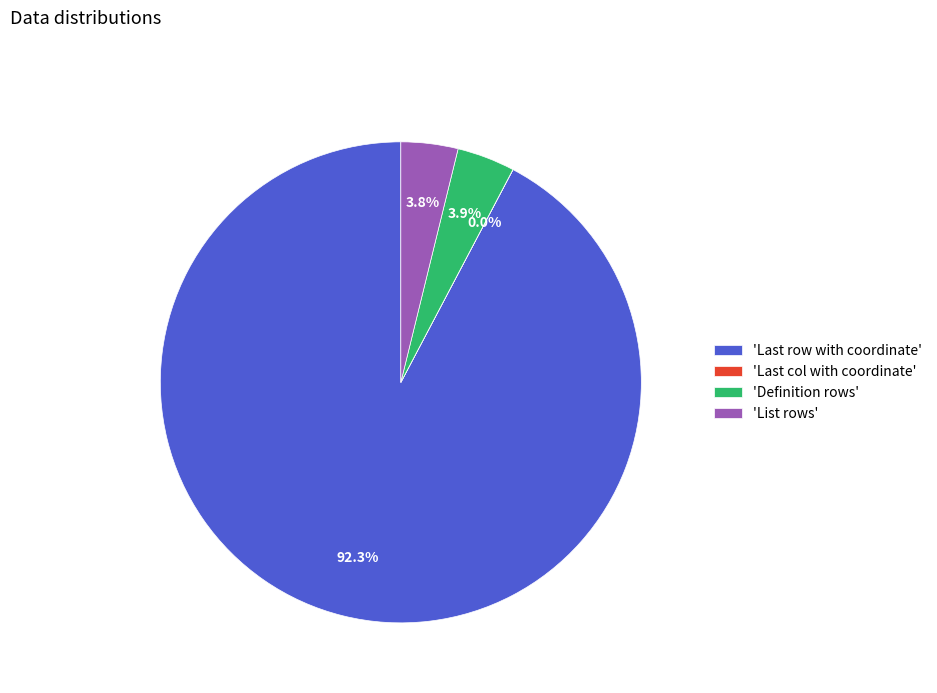

Is 'List rows' the majority of the pie?

No